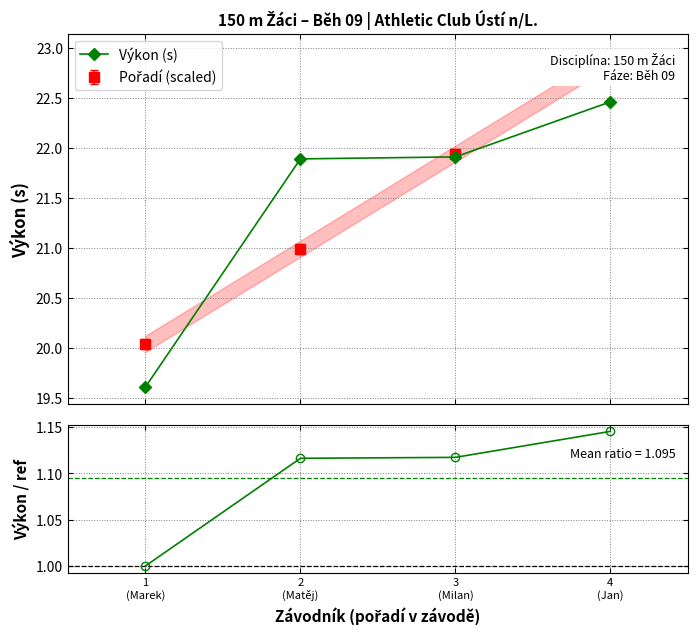

How many data points in Výkon (s) are above 21?

3